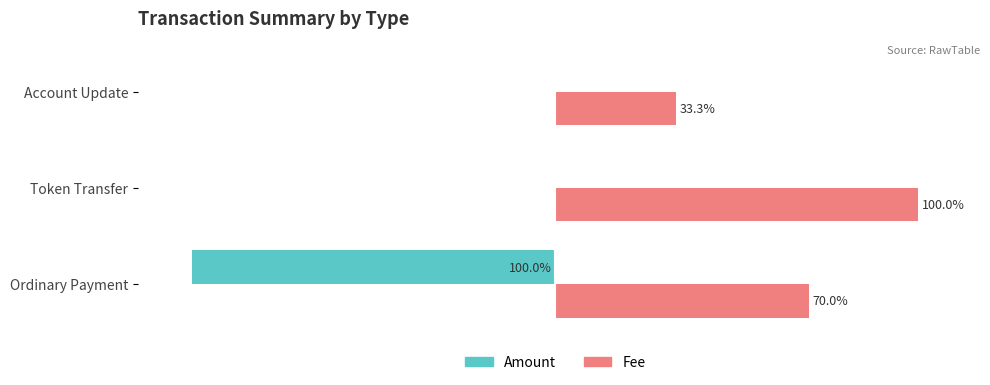

Which series changed the most between Ordinary Payment and Token Transfer?

Amount